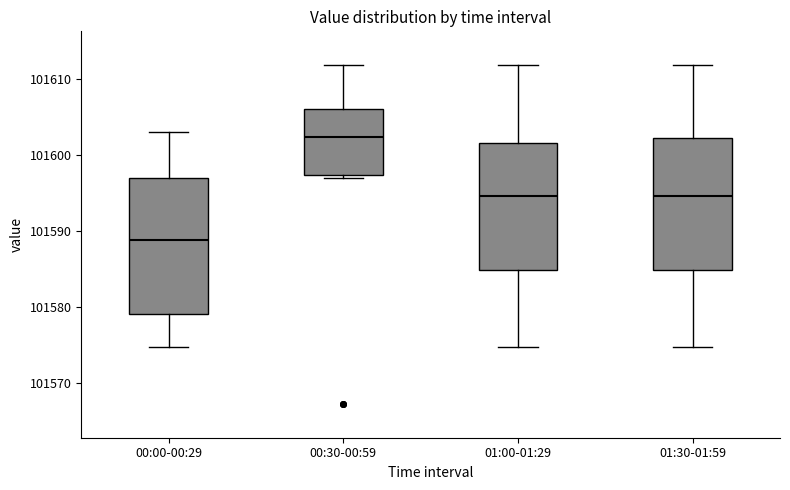

Where does the lower whisker of the box for 01:30-01:59 end on the y-axis? The values are not printed on the chart, so give them approximately, as read against the axis.

101575